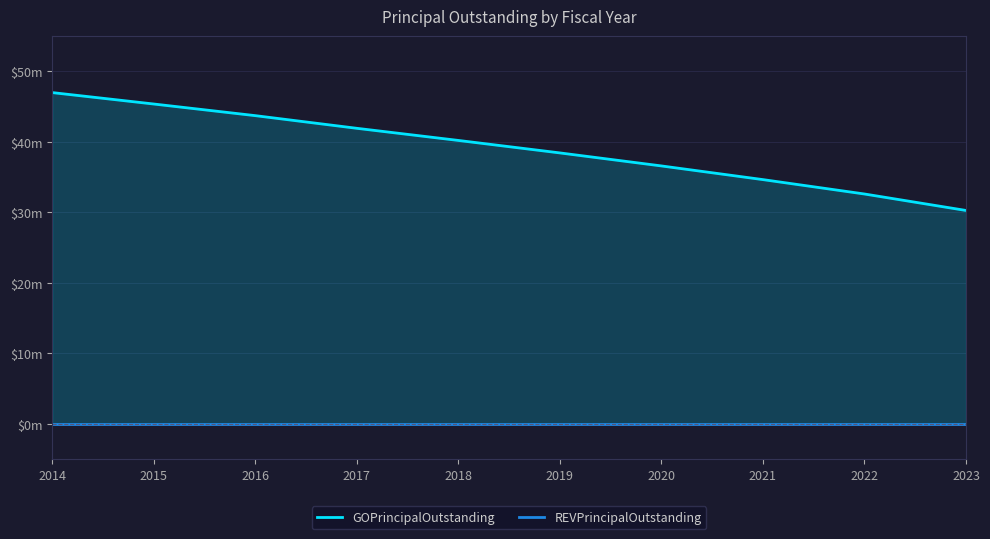

Count the number of categories in the chart.

10